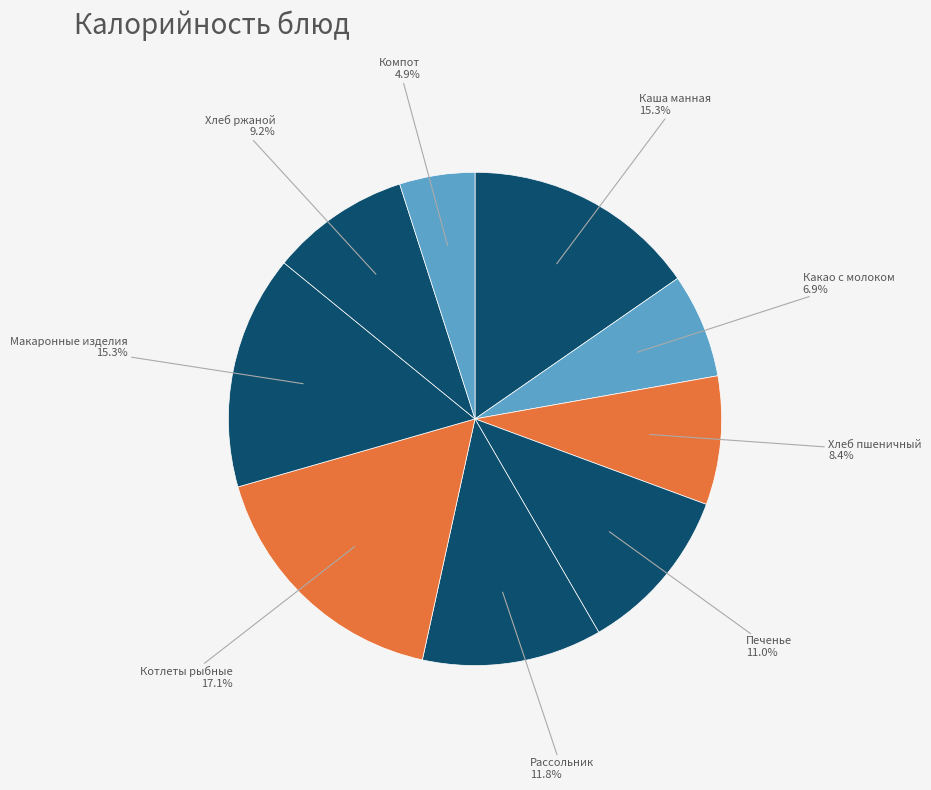

What is the largest slice in the pie chart?

Котлеты рыбные